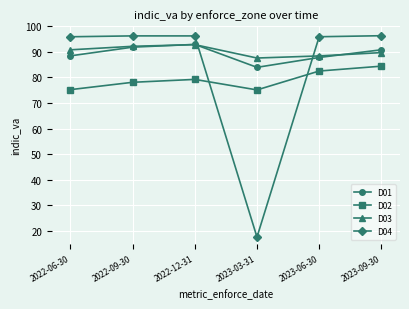

What is the sum of the D04 values at 2022-06-30 and 2022-12-31?

192.1